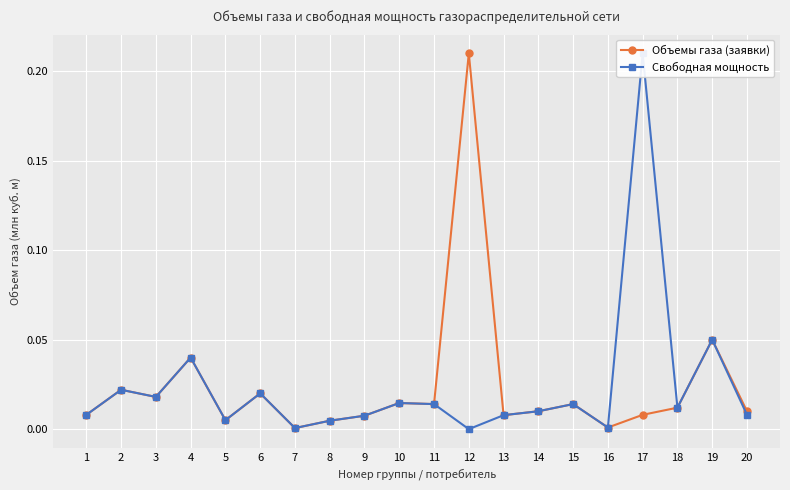

What is the value of the Свободная мощность point at the 19th from the left?

0.1